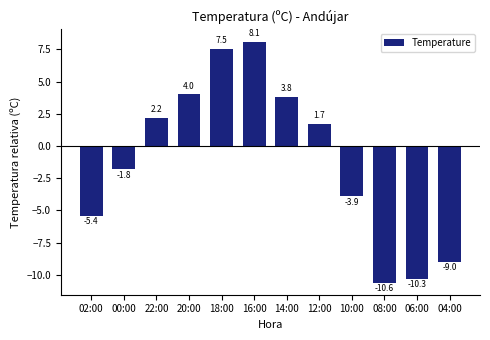

What is the label of the 11th bar from the left?

06:00